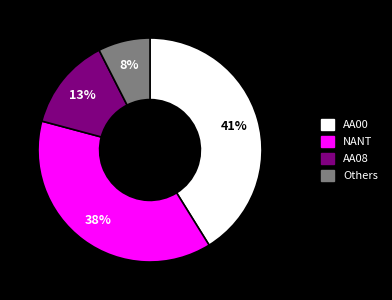

How many slices are in this pie chart?

4